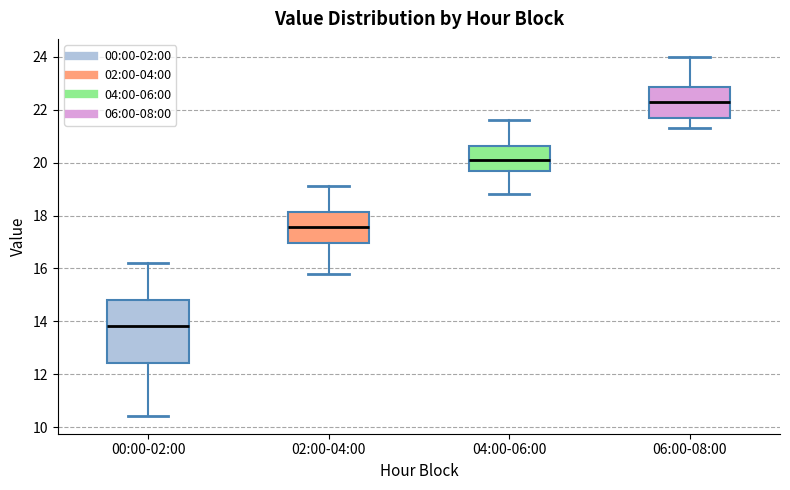

Which box is the tallest, from its lower edge to its upper edge?

00:00-02:00